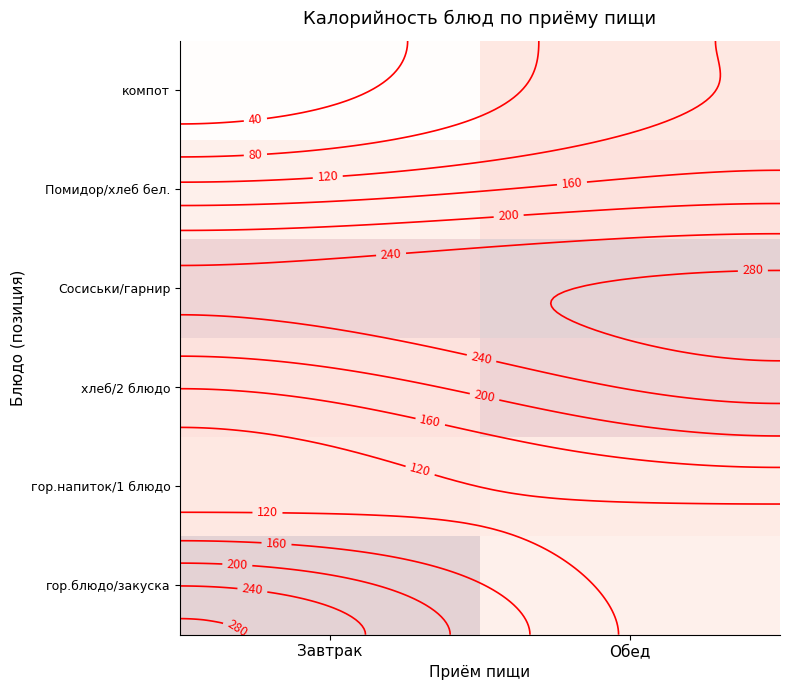

Is it true that гор.блюдо/закуска equals 84 at Обед?

True